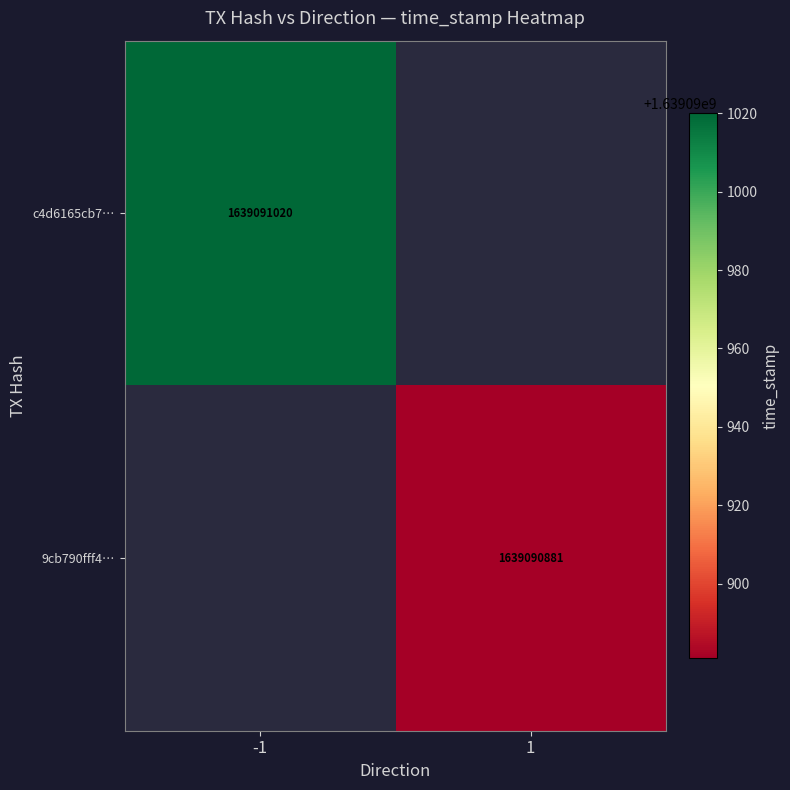

What is the difference between the highest and lowest values at time_stamp?

139